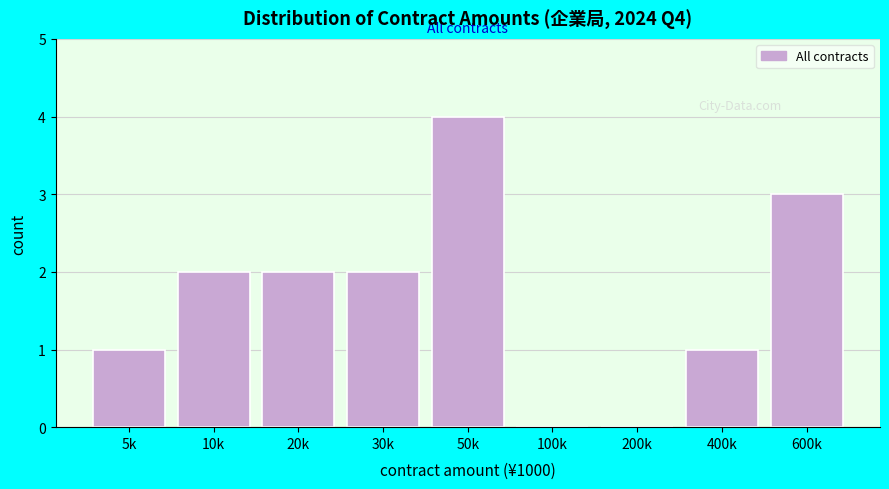

Reading left to right, list all the values displayed in this chart.

5k=1	10k=2	20k=2	30k=2	50k=4	100k=0	200k=0	400k=1	600k=3